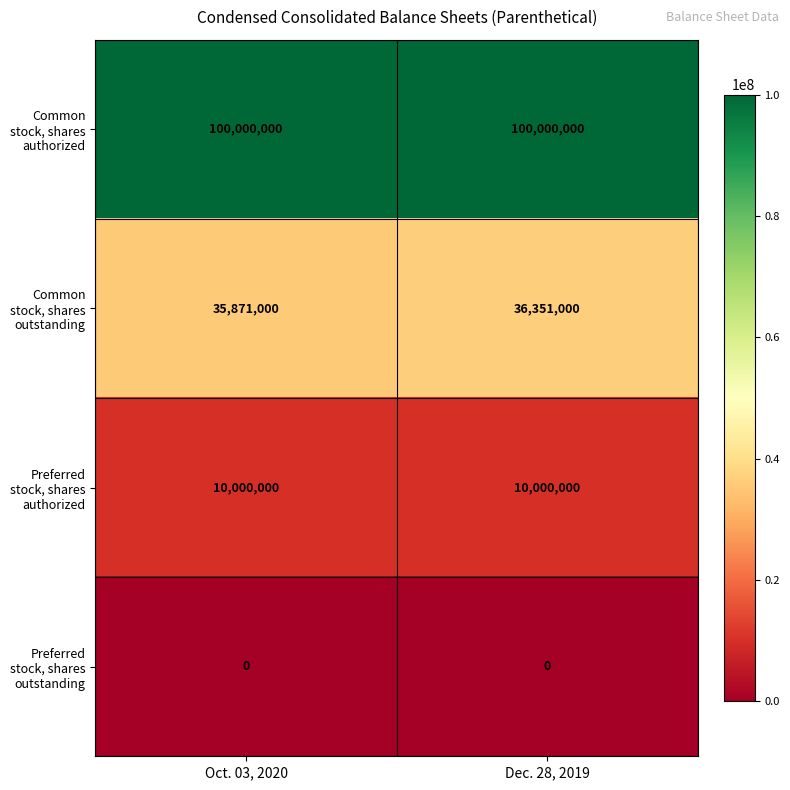

True or false: Common stock, shares authorized has a value of 69187804 at Dec. 28, 2019.

False